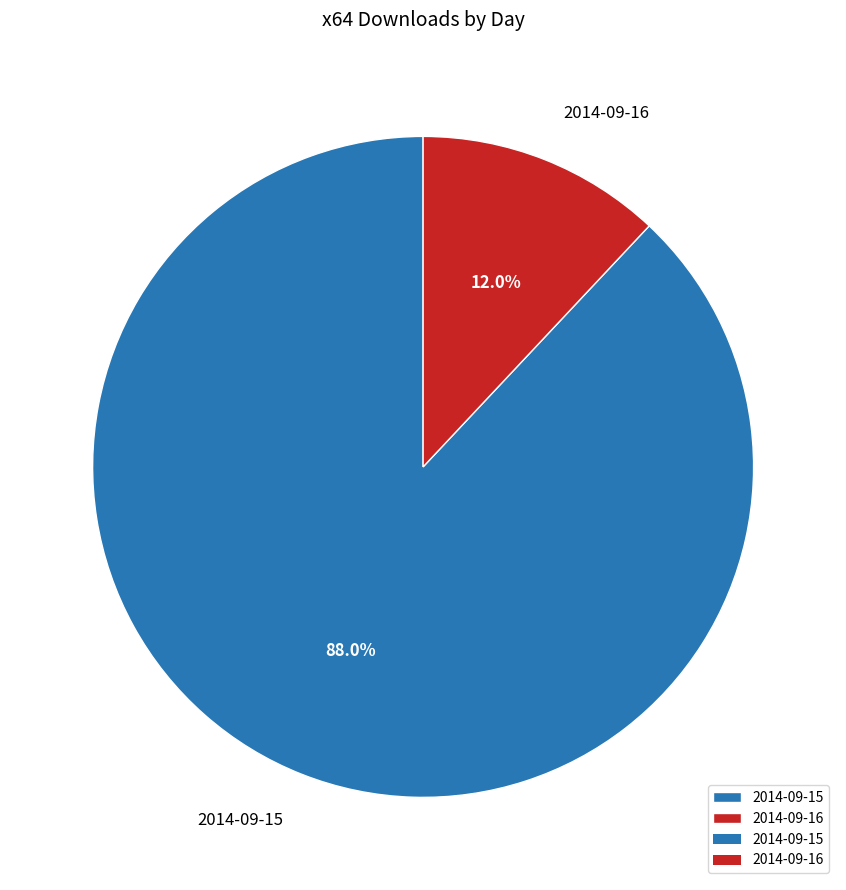

Is it true that 2014-09-16 is 23% of the pie?

False